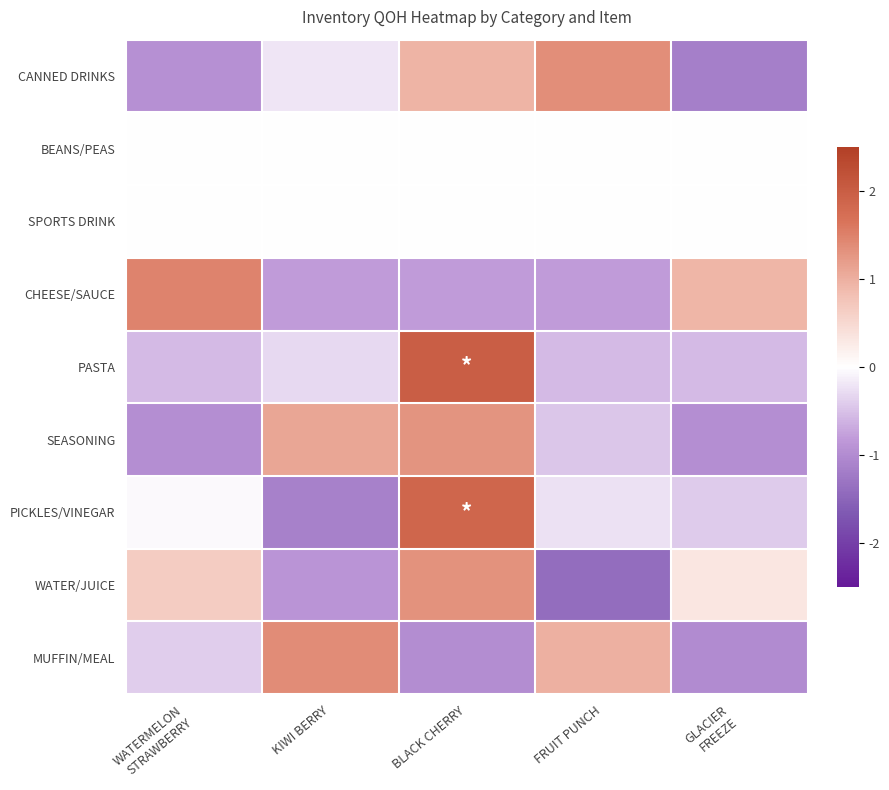

At how many categories does at least one series exceed 0?

5